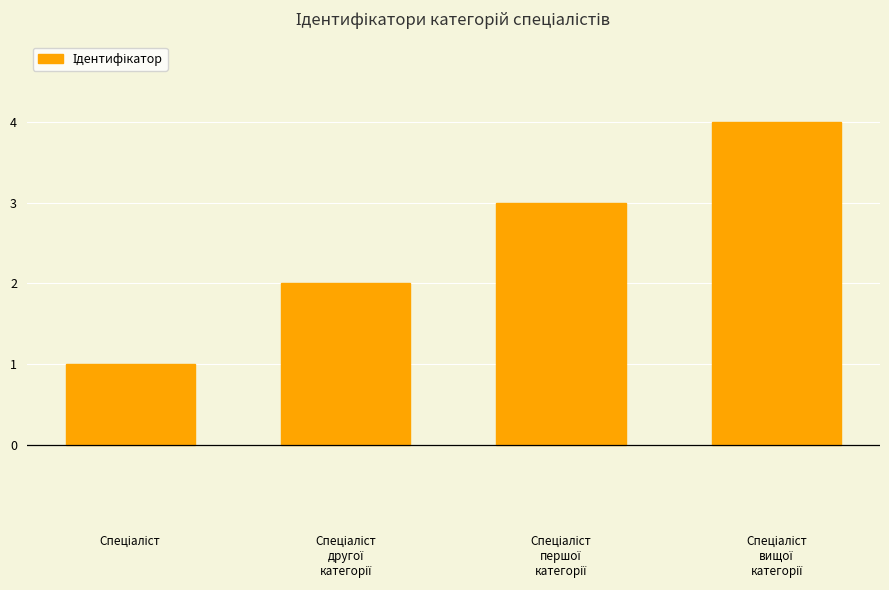

Reading right to left, what are all the values shown in this chart?

4	3	2	1